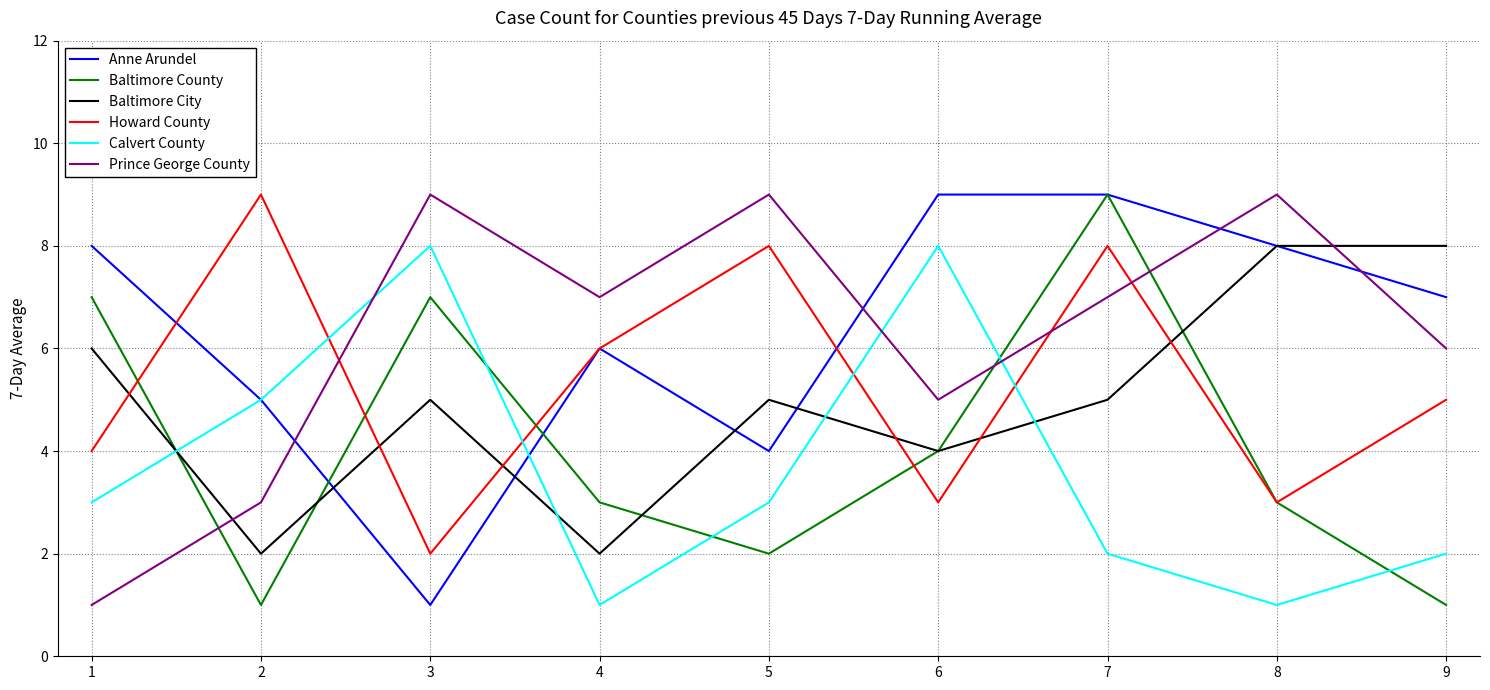

The Anne Arundel series shows 9 at 6. True or false?

True